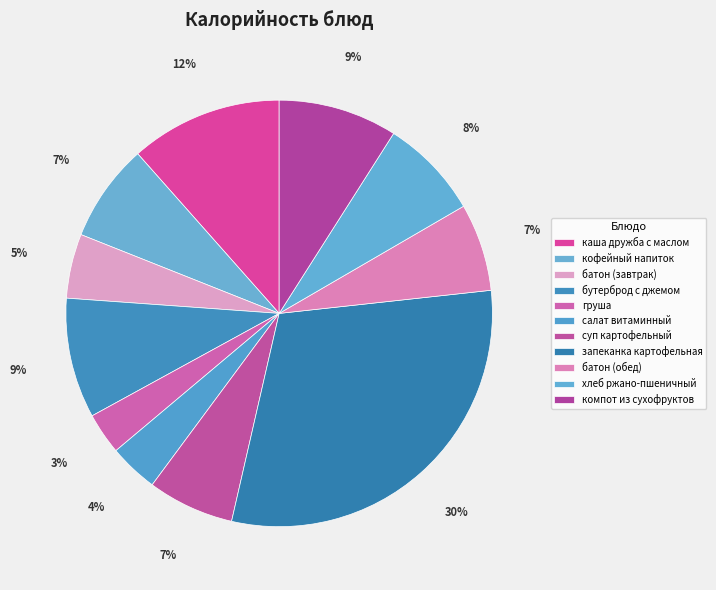

Which has a higher value, батон (завтрак) or суп картофельный?

суп картофельный